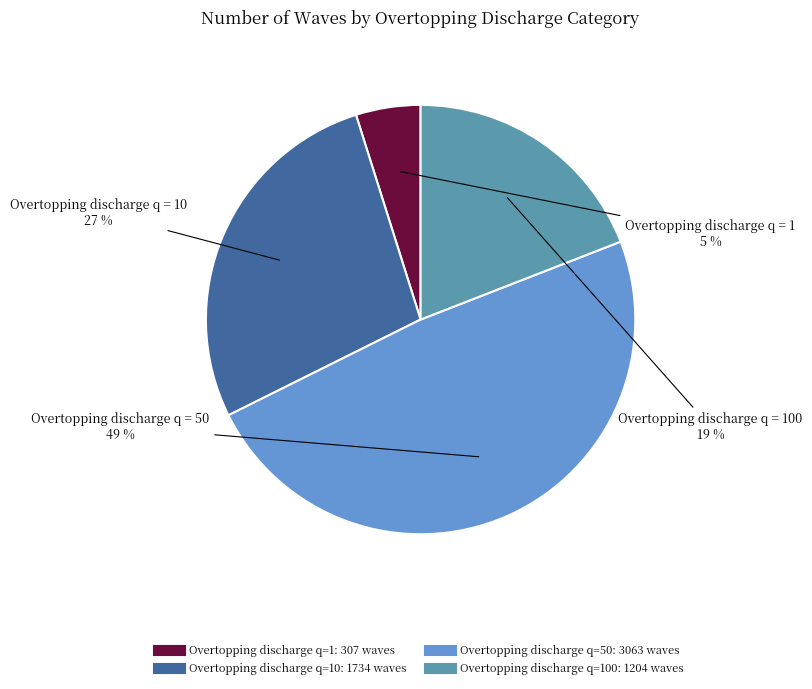

Does any single category account for the majority?

No